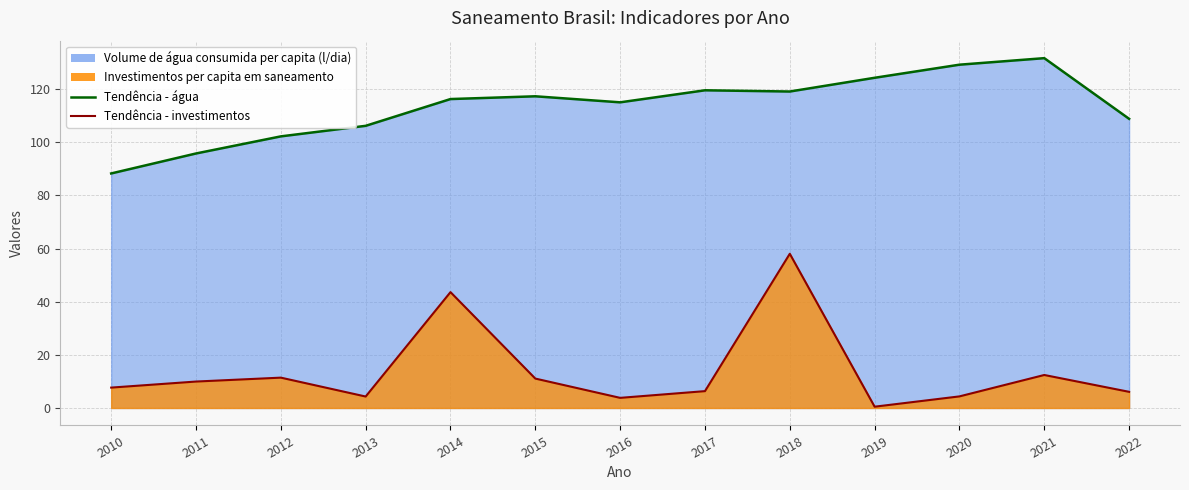

True or false: Investimentos per capita em saneamento has a value of 16.6 at 2011.

False